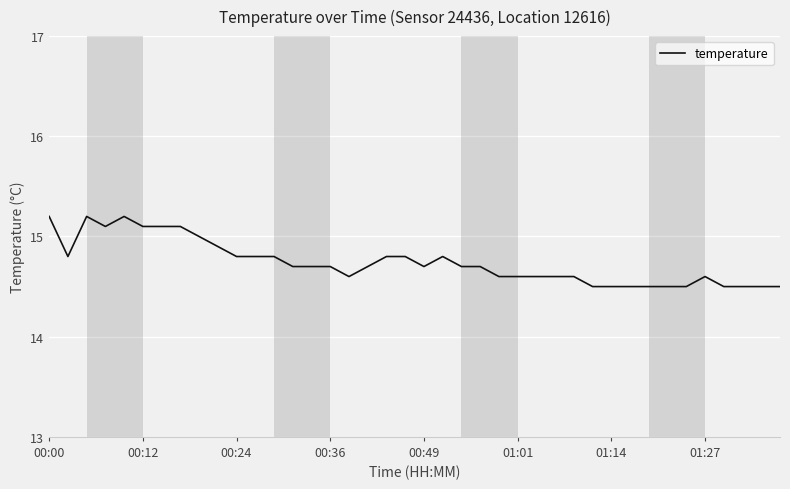

What is the minimum value shown in the chart?

14.5